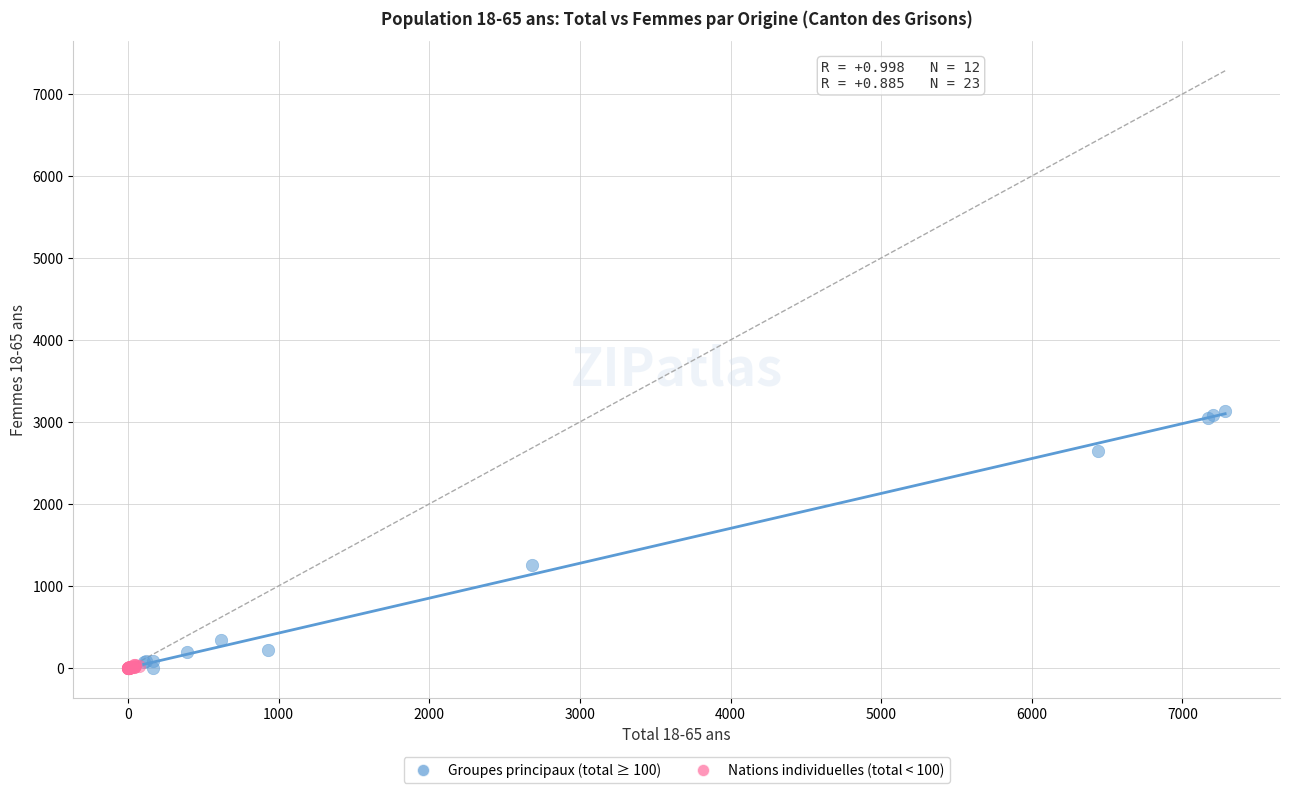

Which series reaches the maximum Y coordinate?

Groupes principaux (total ≥ 100)